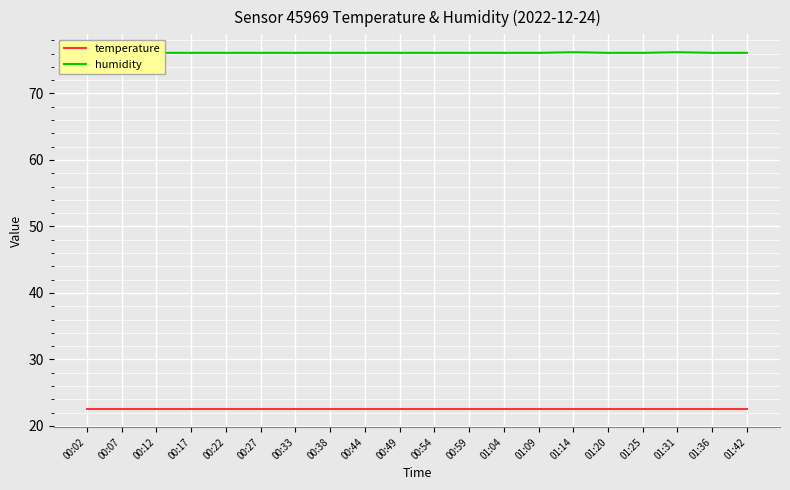

Reading left to right, extract all data points from this chart.

temperature: 22.5	22.5	22.5	22.5	22.5	22.5	22.5	22.5	22.5	22.5	22.5	22.5	22.5	22.5	22.5	22.5	22.5	22.5	22.5	22.5
humidity: 76.1	76.1	76.1	76.1	76.1	76.1	76.1	76.1	76.1	76.1	76.1	76.1	76.1	76.1	76.2	76.1	76.1	76.2	76.1	76.1